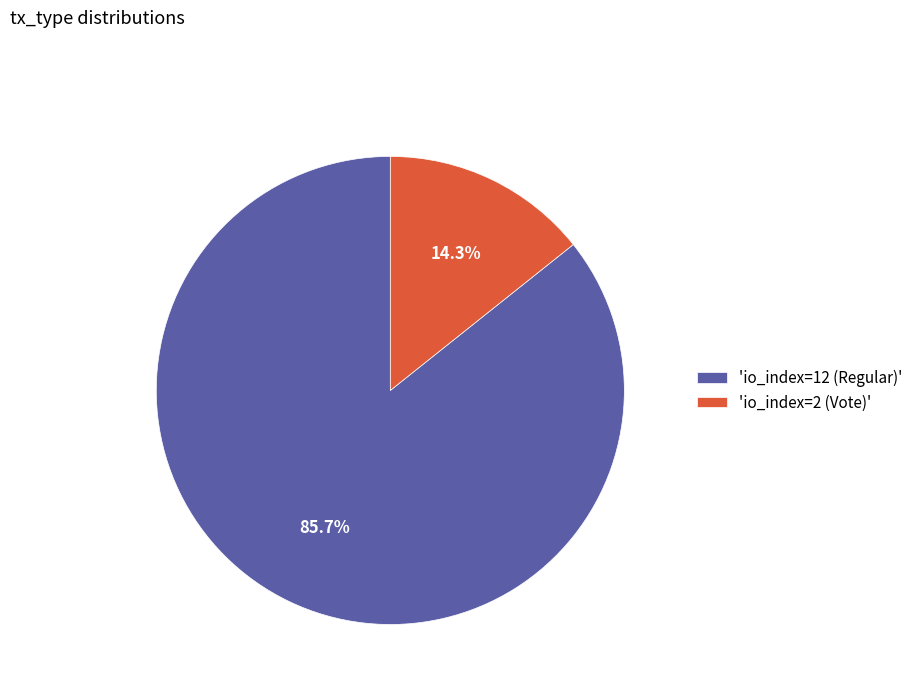

Which category has the smallest portion of the pie?

'io_index=2 (Vote)'